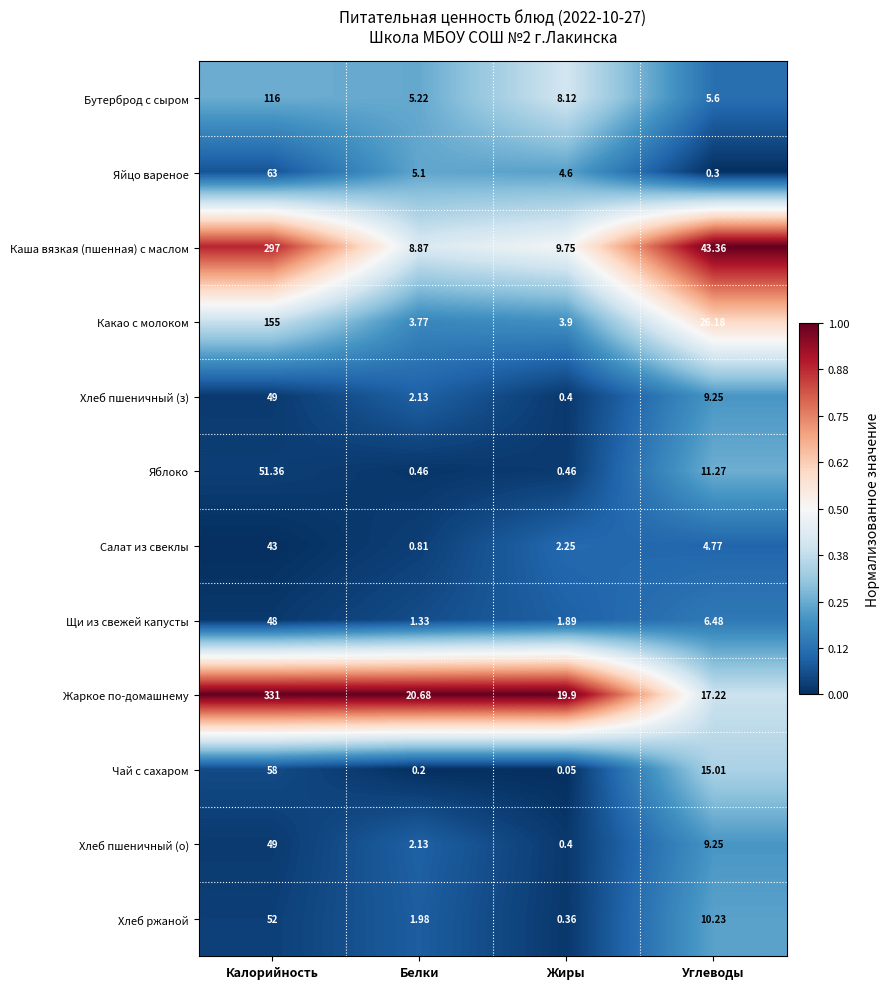

At which category is the sum across all series the highest?

Калорийность